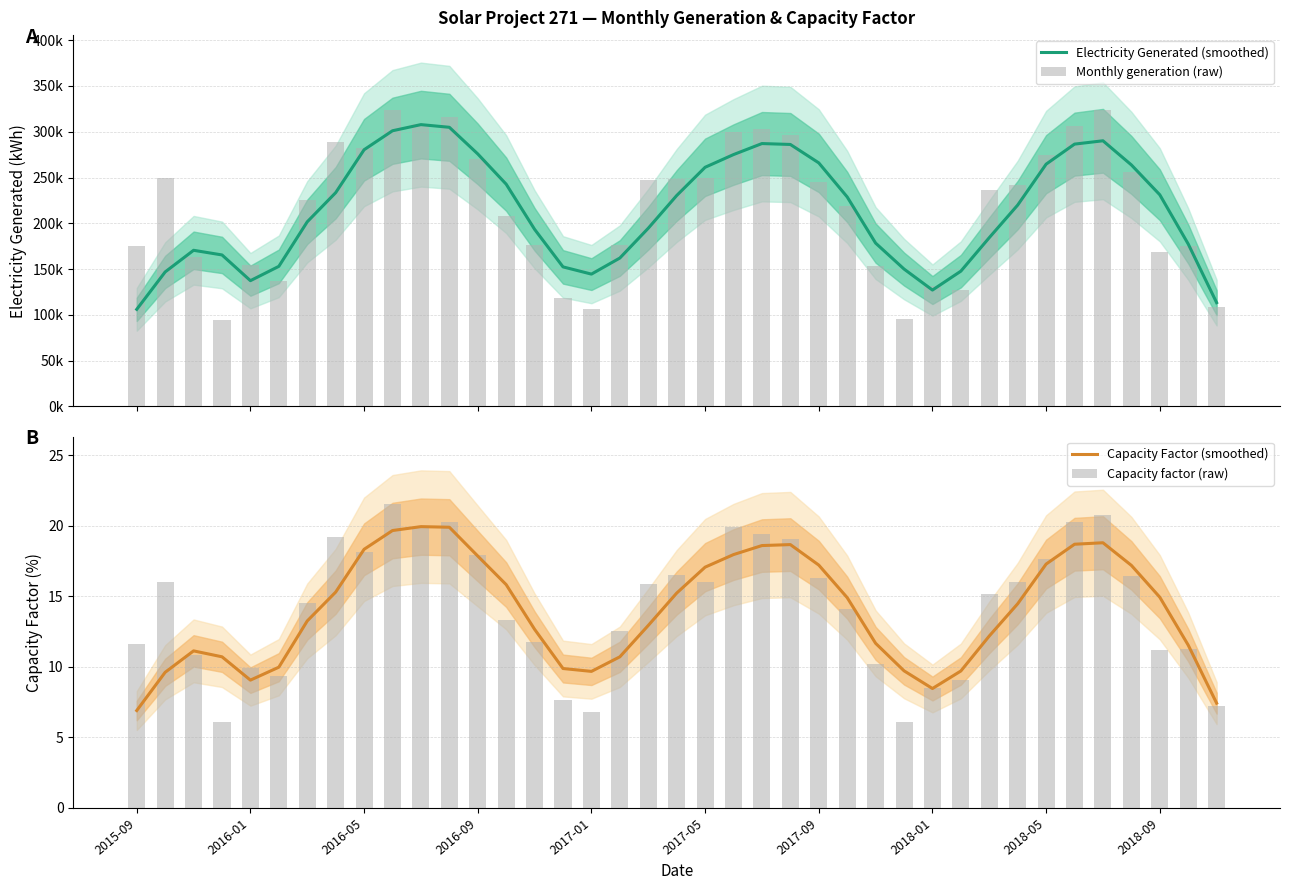

What are all the series names shown in the legend?

Electricity Generated (smoothed), Monthly generation (raw), Capacity Factor (smoothed), Capacity factor (raw)